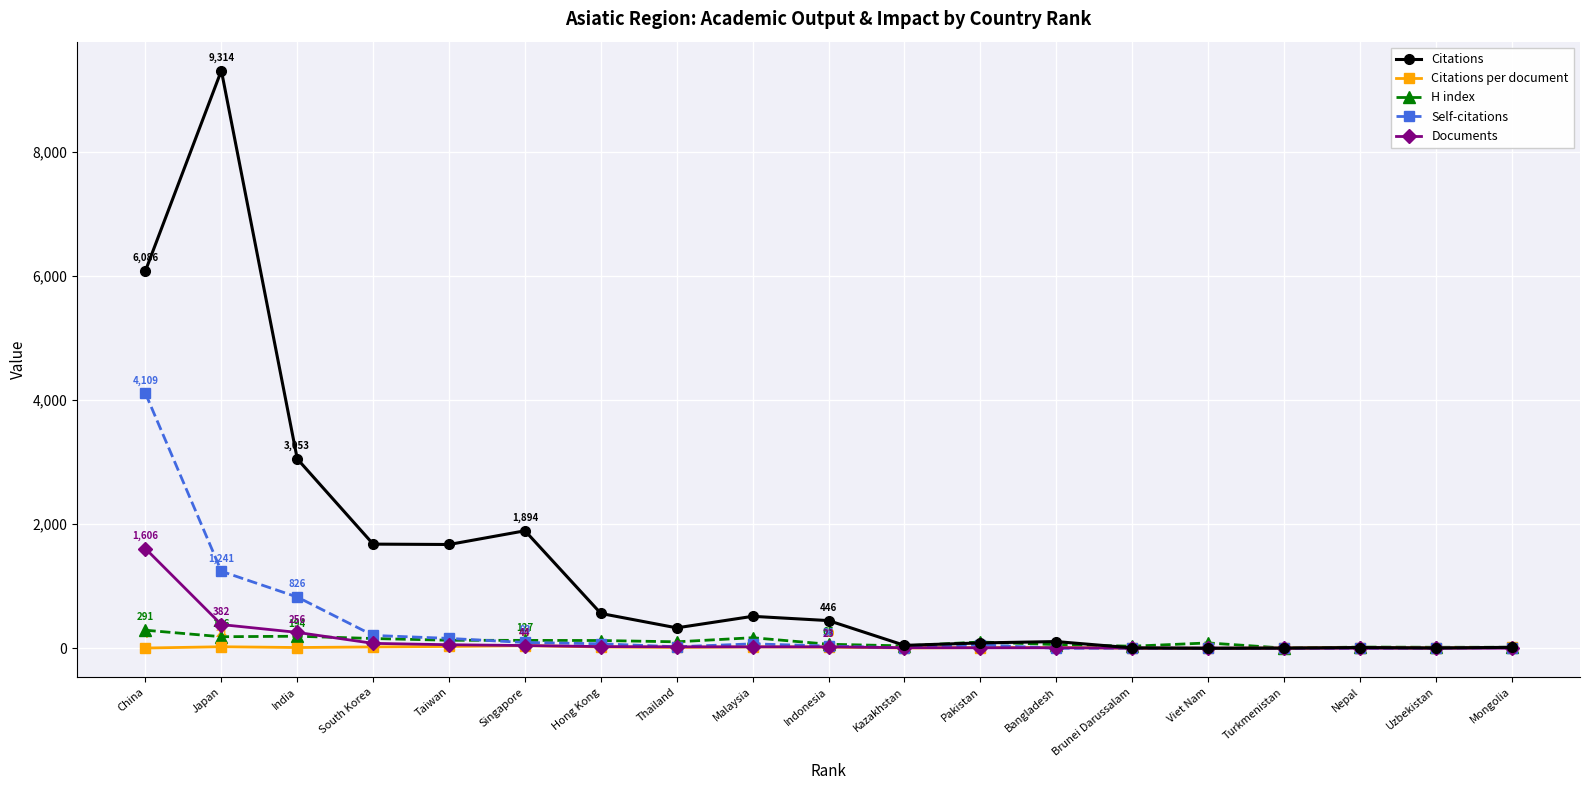

What position from the right is Japan?

18